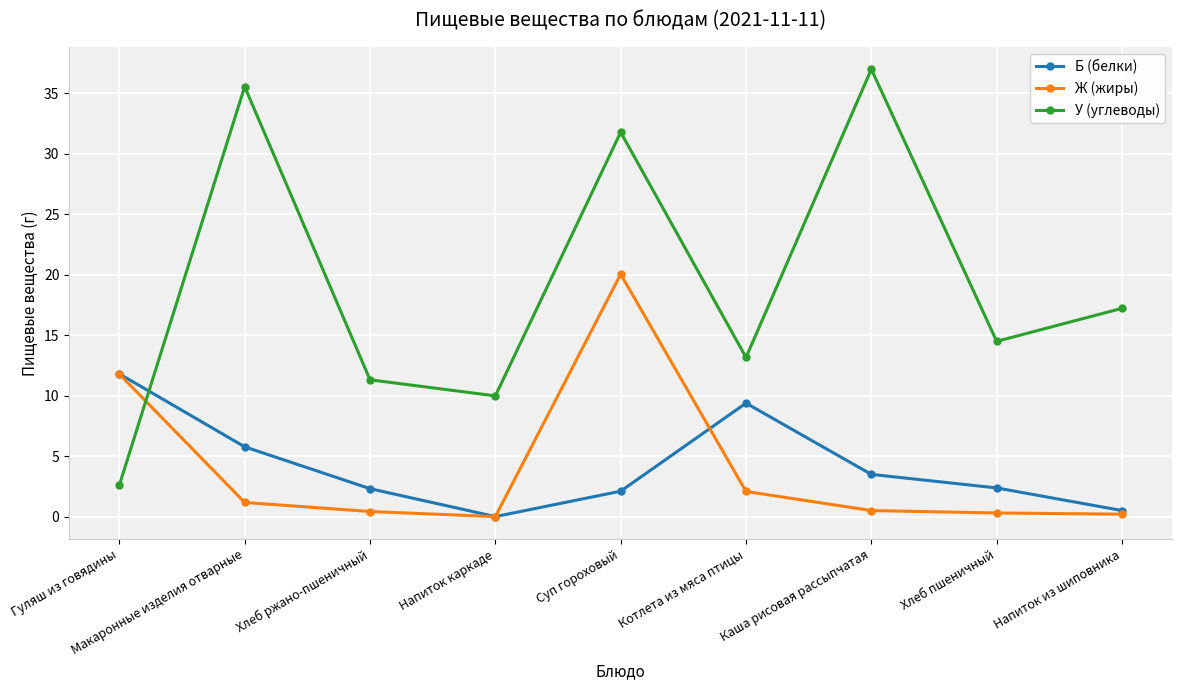

How many lines are shown in the chart?

3